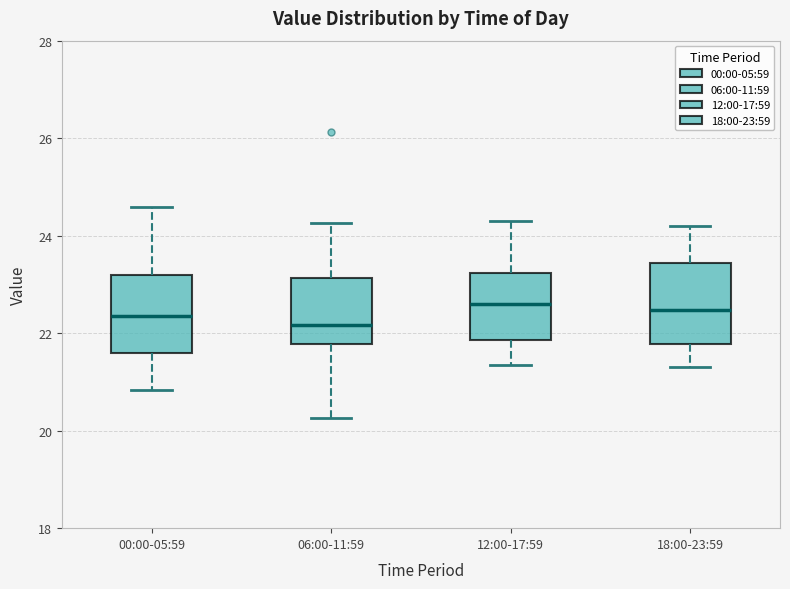

Where is the lower edge of the box for 06:00-11:59 on the y-axis? The values are not printed on the chart, so give them approximately, as read against the axis.

21.8